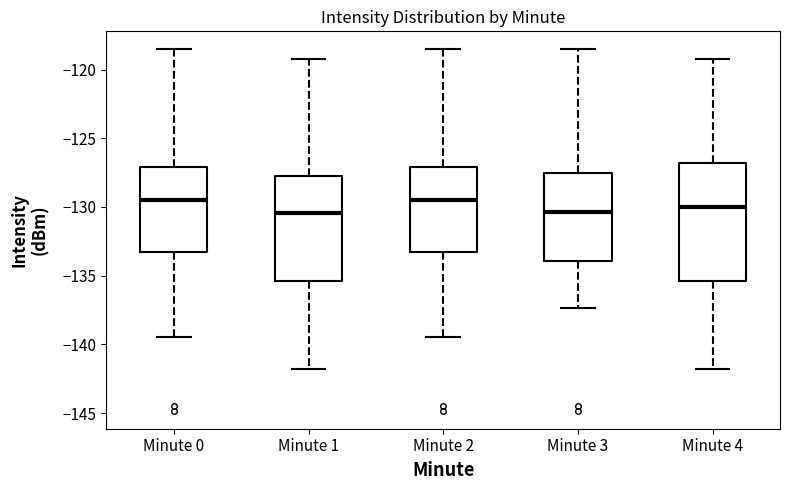

Reading left to right, read every box against the y-axis: the position of its median line, the range the box covers, and the ends of its whiskers. The values are not printed on the chart, so give them approximately, as read against the axis.

Minute 0: median -129.5, box -133.5 to -127.0, whiskers -139.5 to -118.5
Minute 1: median -130.5, box -135.5 to -128.0, whiskers -142.0 to -119.0
Minute 2: median -129.5, box -133.5 to -127.0, whiskers -139.5 to -118.5
Minute 3: median -130.5, box -134.0 to -127.5, whiskers -137.5 to -118.5
Minute 4: median -130.0, box -135.5 to -127.0, whiskers -142.0 to -119.0